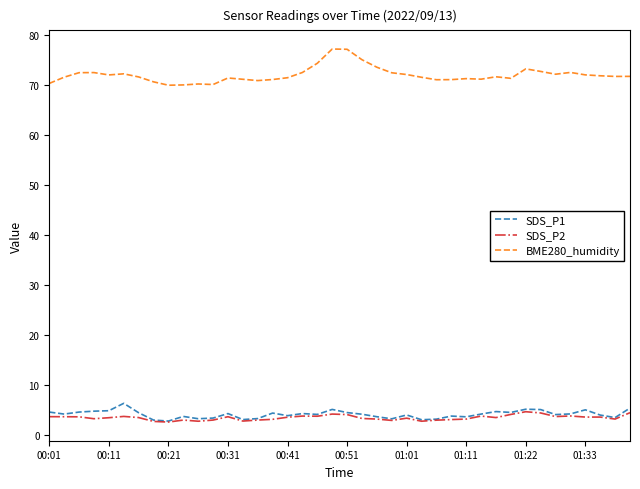

Which series has the largest total across all categories?

BME280_humidity